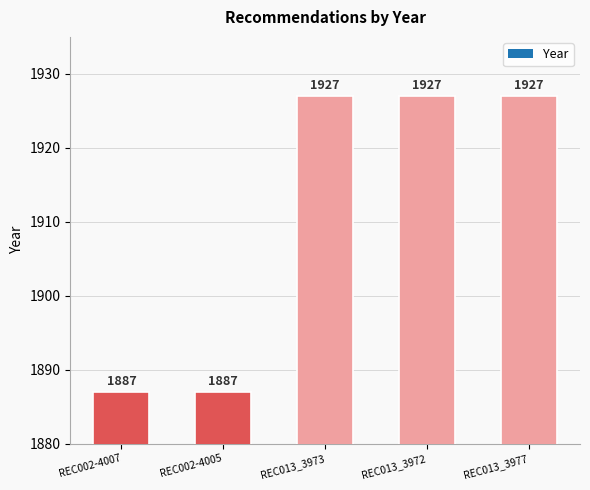

How many values are between 1887 and 1927?

5